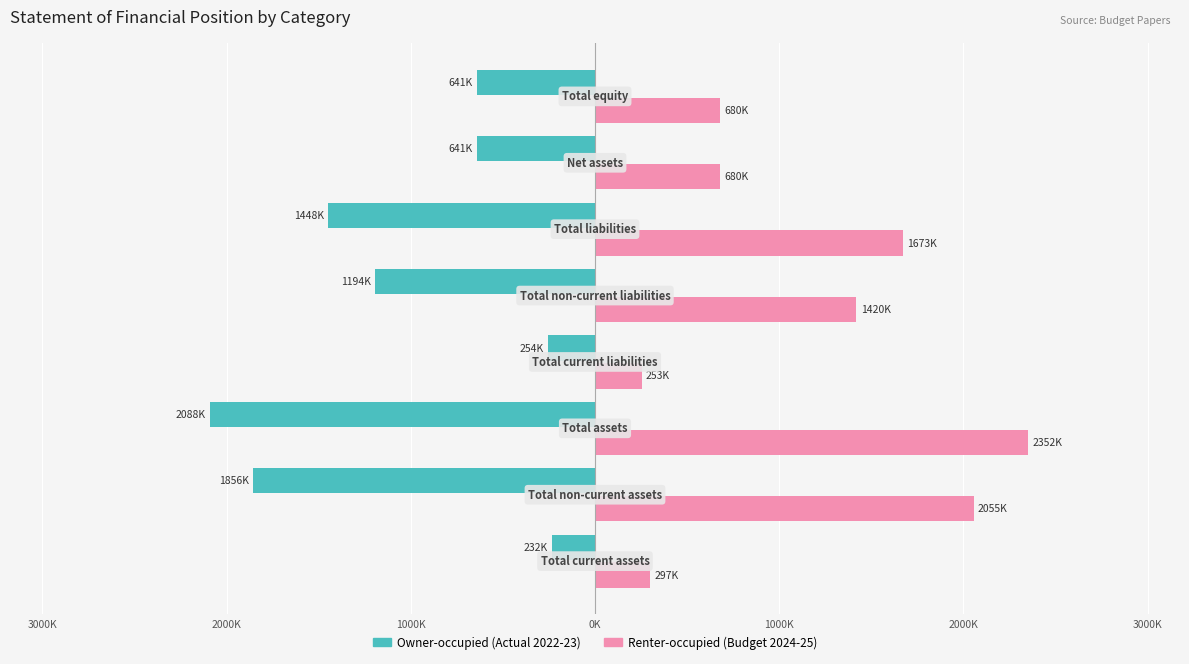

What are all the series names shown in the legend?

Owner-occupied (Actual 2022-23), Renter-occupied (Budget 2024-25)